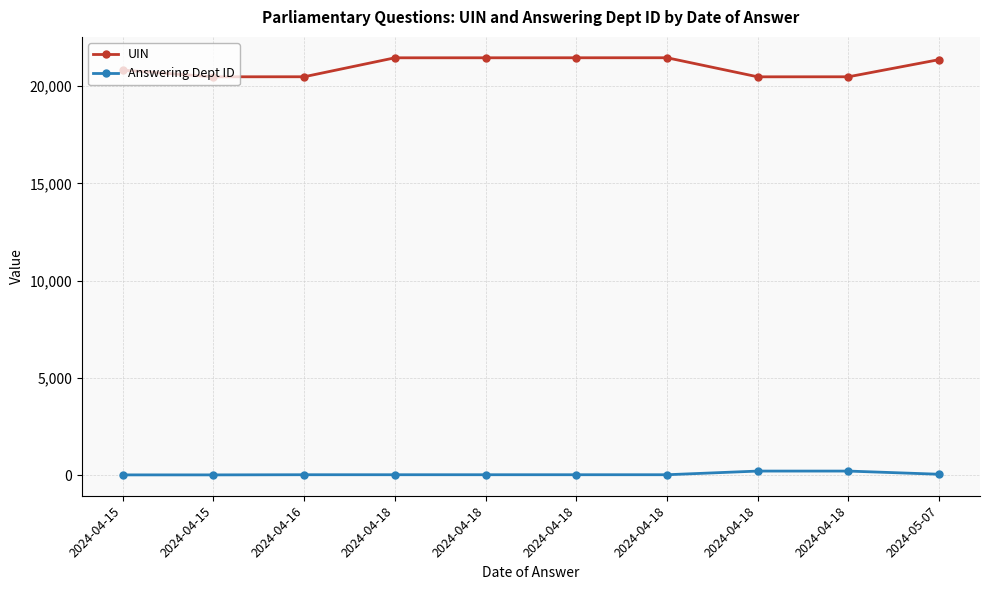

Rank the categories by Answering Dept ID value from highest to lowest.

2024-04-18, 2024-04-18, 2024-05-07, 2024-04-16, 2024-04-18, 2024-04-18, 2024-04-18, 2024-04-18, 2024-04-15, 2024-04-15